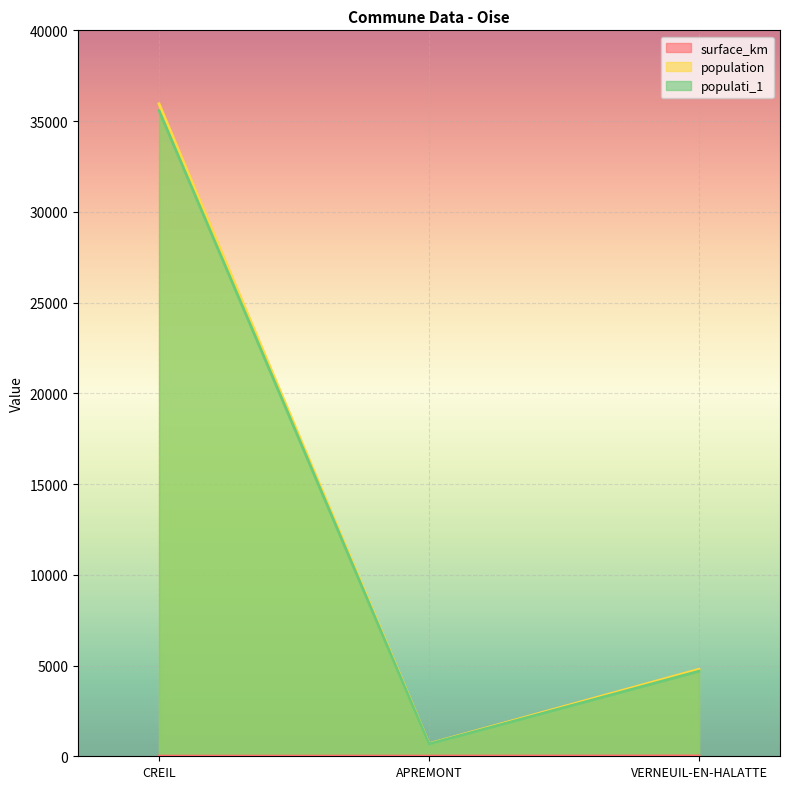

What is the label of the 2nd point from the left?

APREMONT